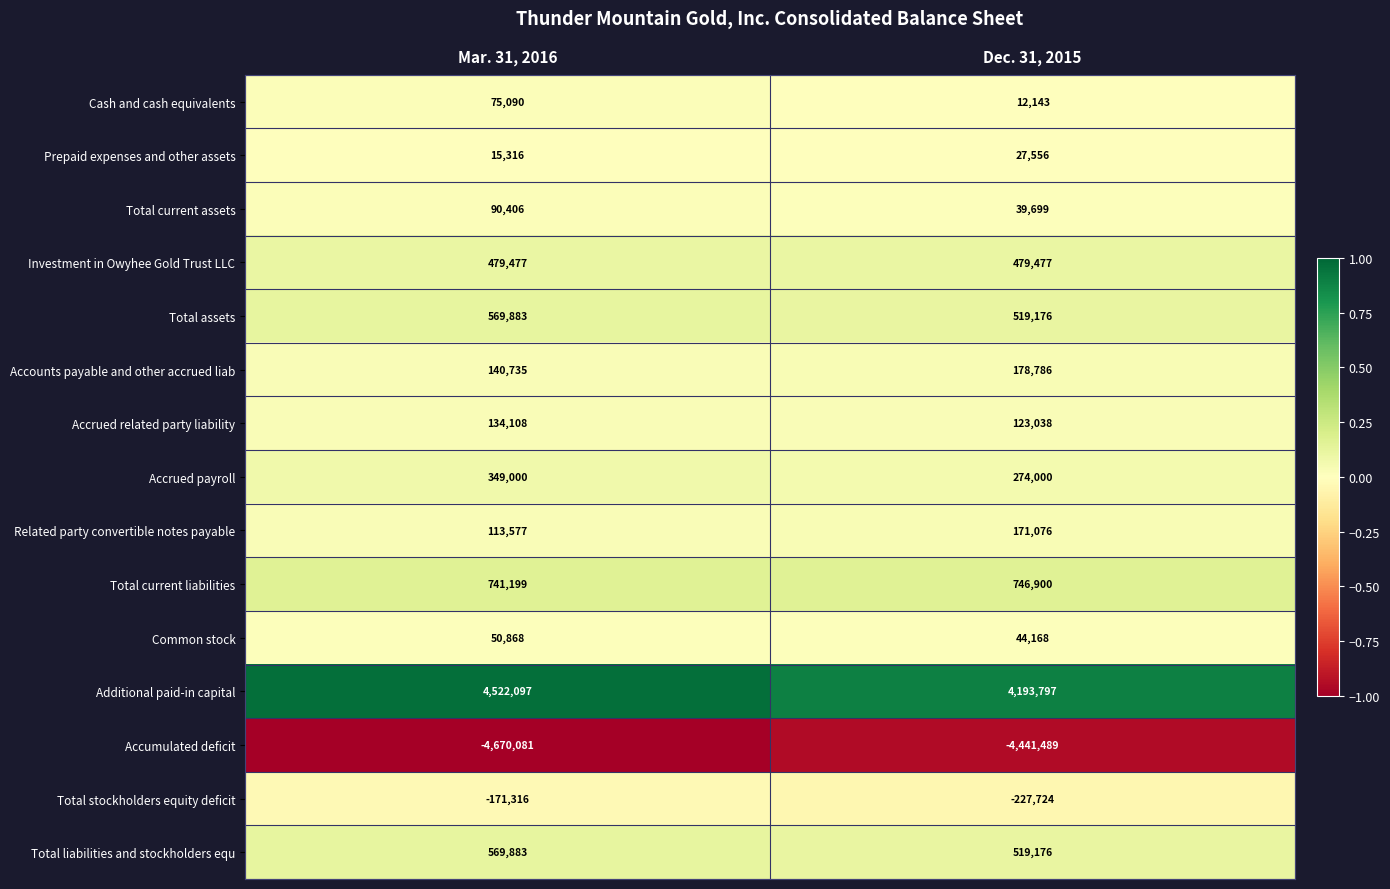

At which category is the sum across all series the highest?

Mar. 31, 2016